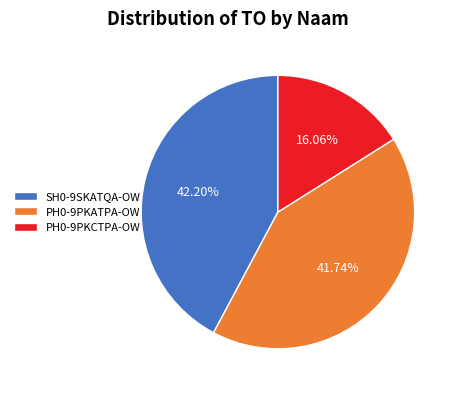

To the nearest percent, what is the combined percentage of PH0-9PKATPA-OW and SH0-9SKATQA-OW?

84%